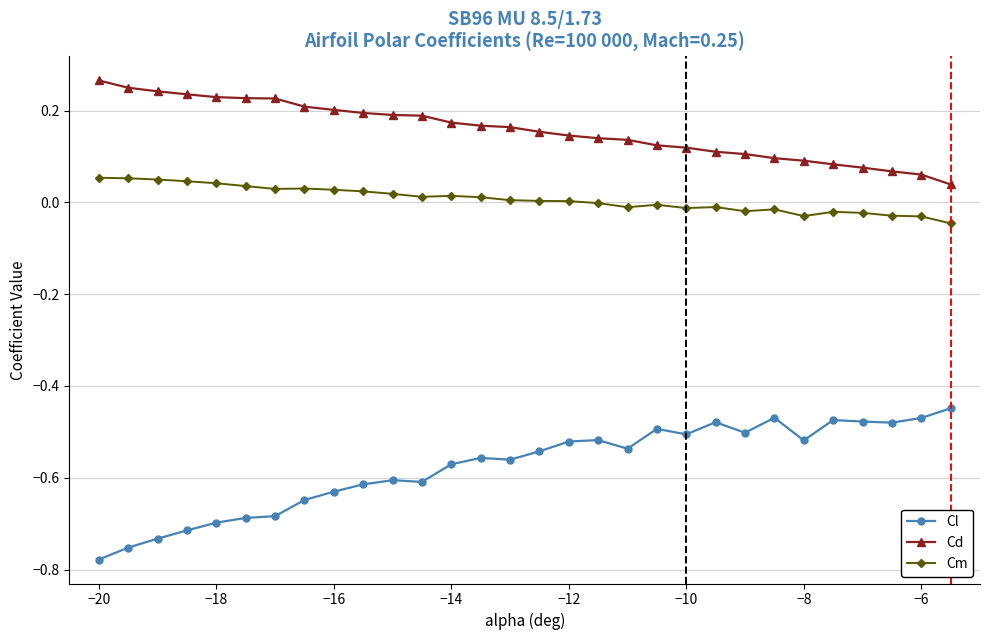

True or false: Cd and Cl intersect in this chart.

False